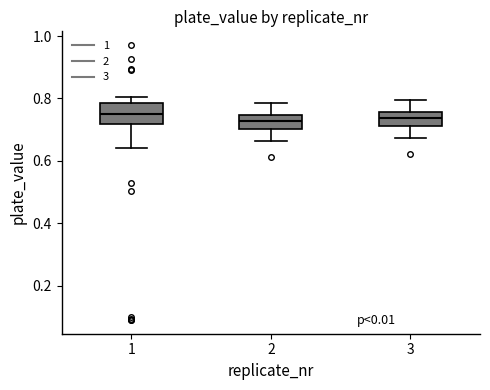

Reading left to right, read every box against the y-axis: the position of its median line, the range the box covers, and the ends of its whiskers. The values are not printed on the chart, so give them approximately, as read against the axis.

1: median 0.74, box 0.72 to 0.78, whiskers 0.64 to 0.80
2: median 0.72, box 0.70 to 0.74, whiskers 0.66 to 0.78
3: median 0.74, box 0.72 to 0.76, whiskers 0.68 to 0.80